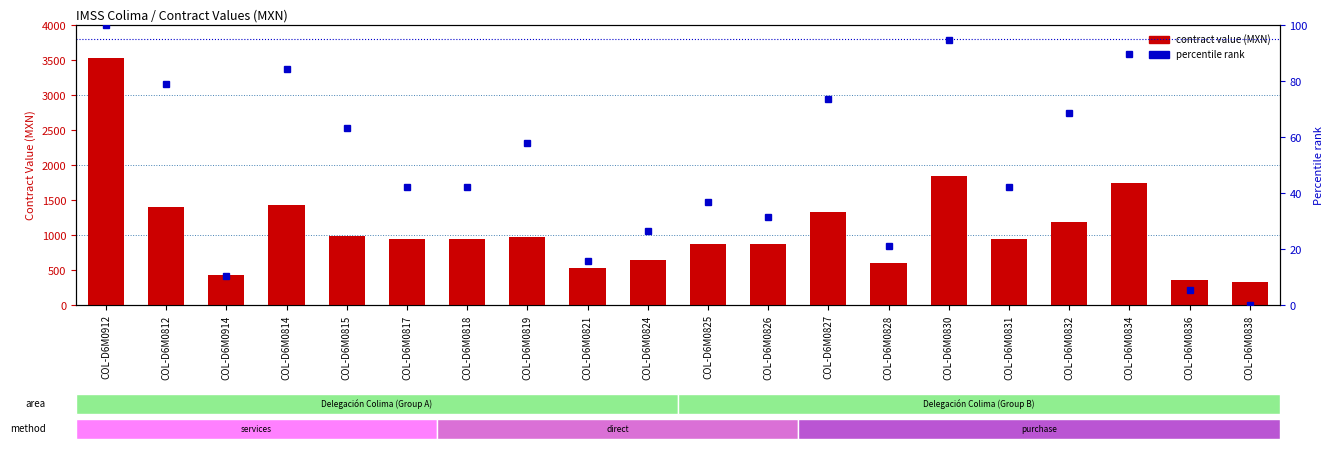

What is the greatest value displayed?

3526.8